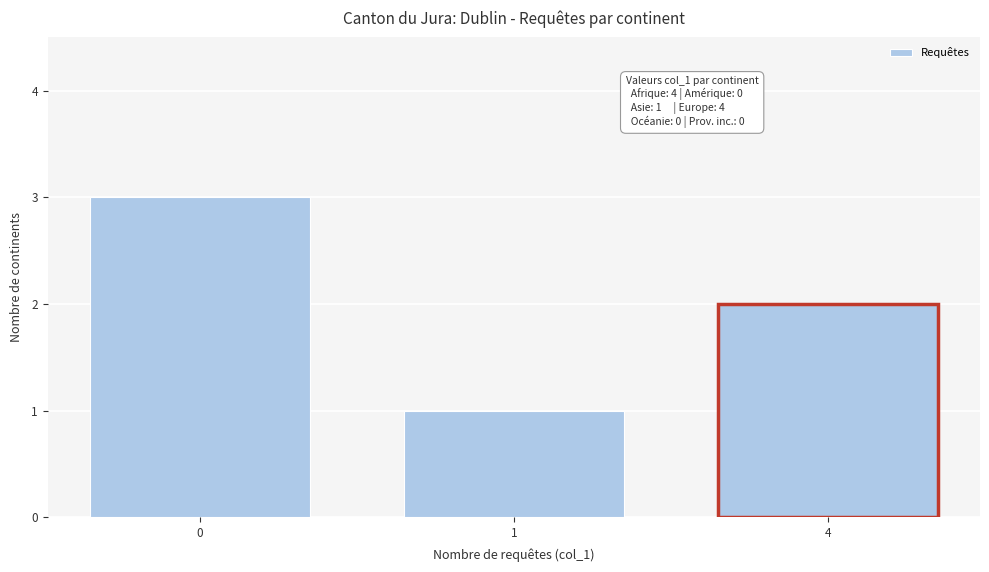

Reading left to right, what are all the values shown in this chart?

3	1	2